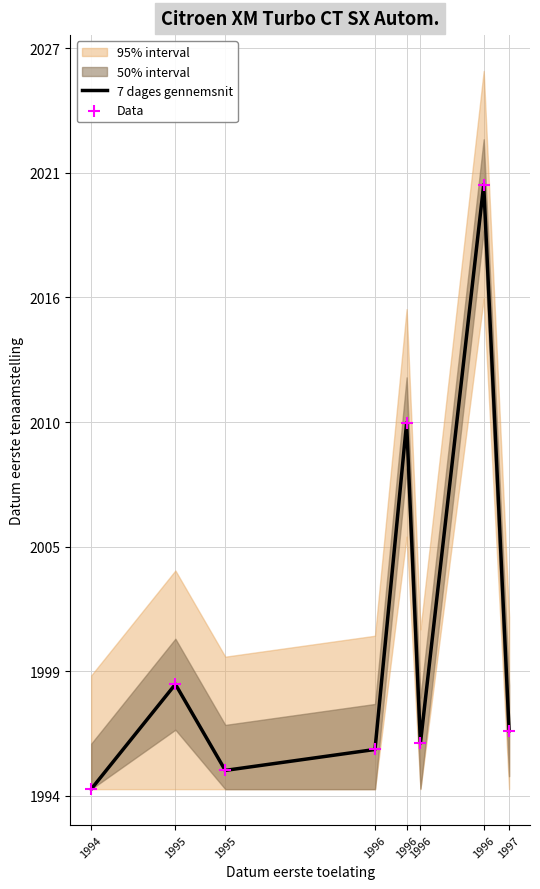

Which series contains the lowest Y value?

7 dages gennemsnit